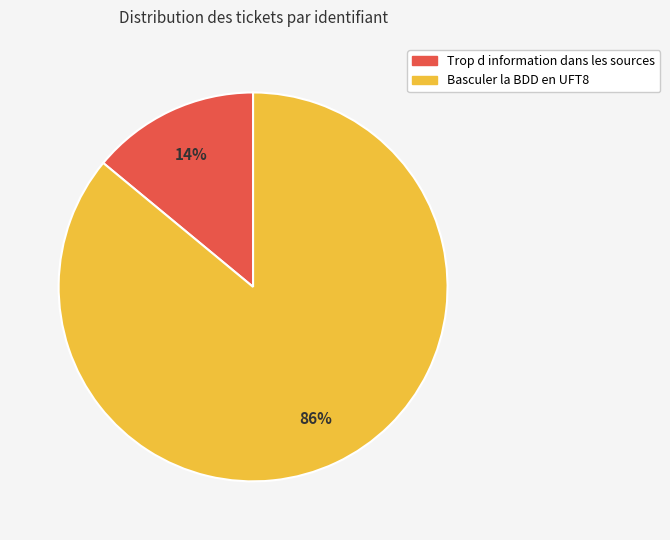

What is the majority slice?

Basculer la BDD en UFT8